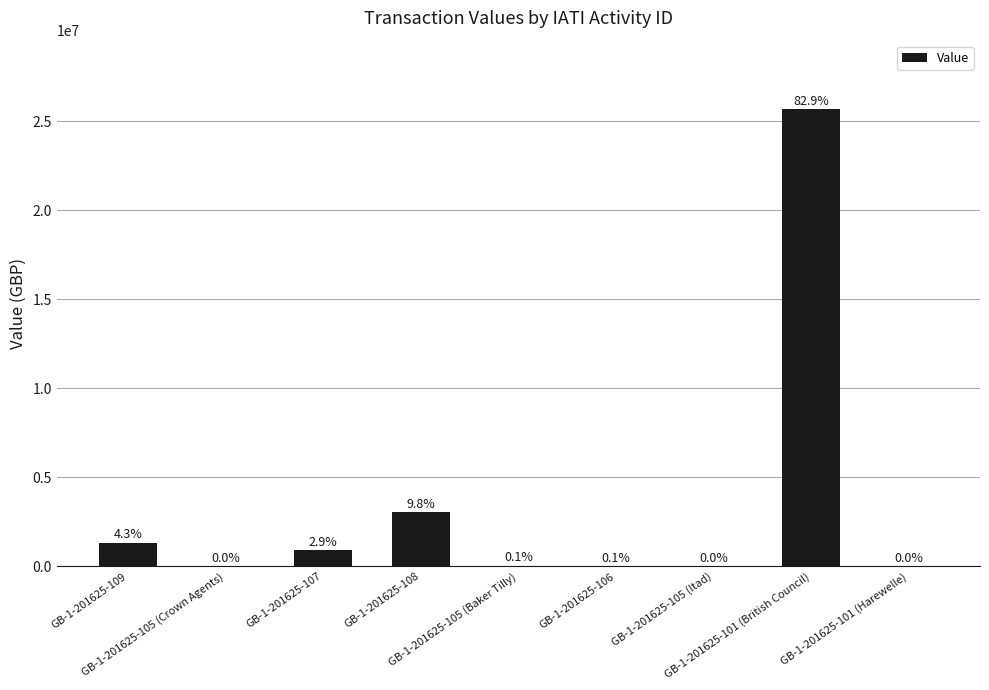

How many data points does each series have?

9